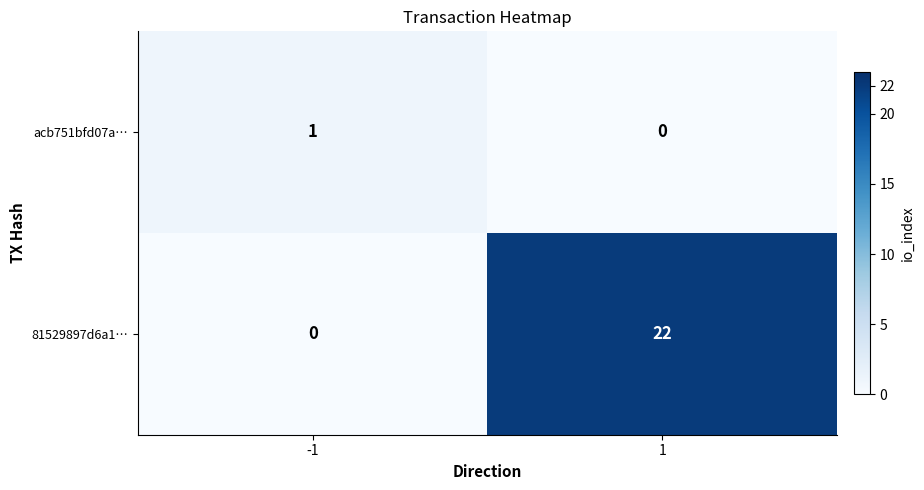

True or false: 81529897d6a1… has a value of 8 at 1.

False